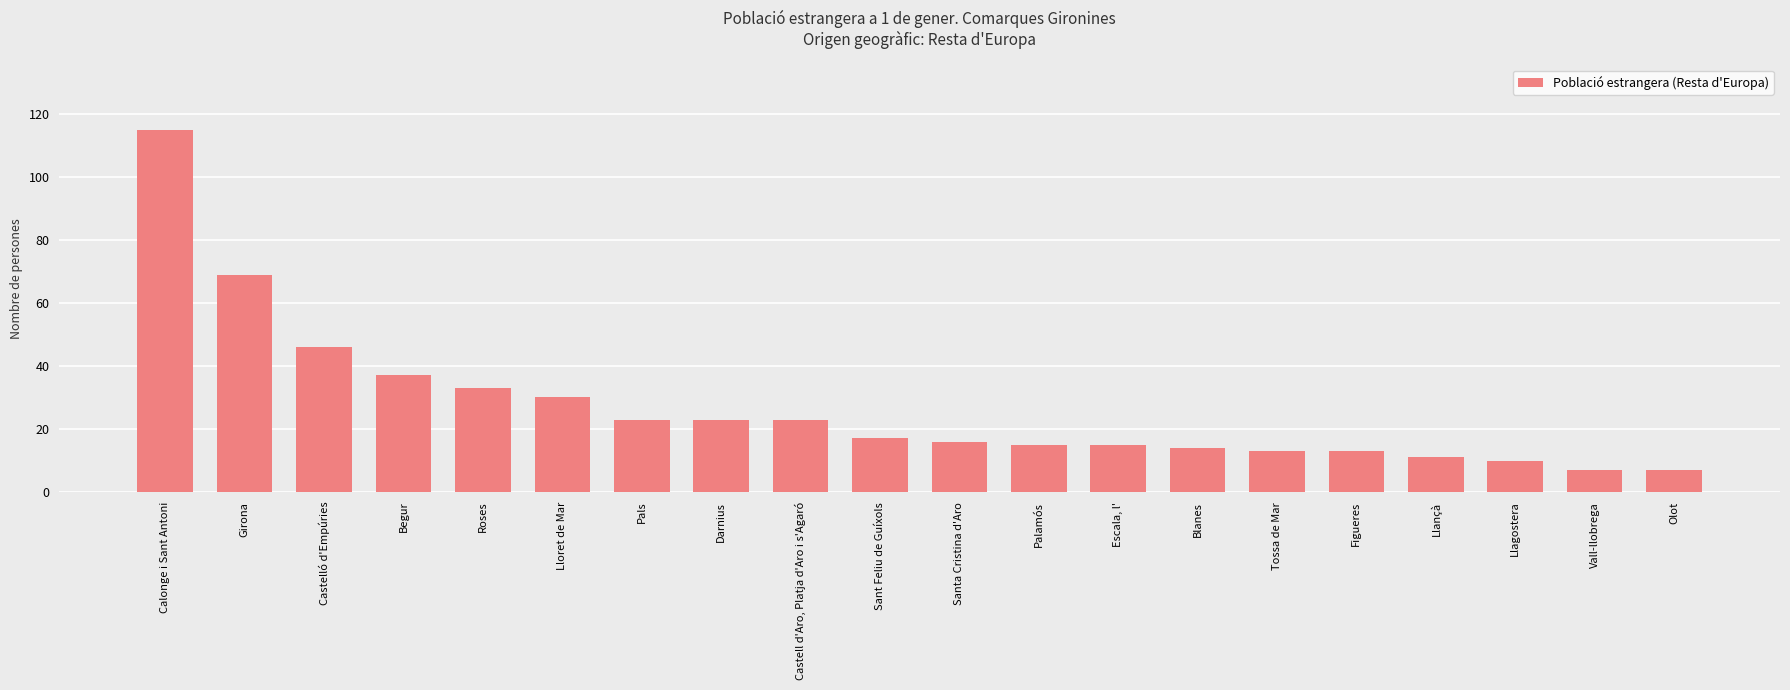

The chart shows a value of 37 at Pals. True or false?

False